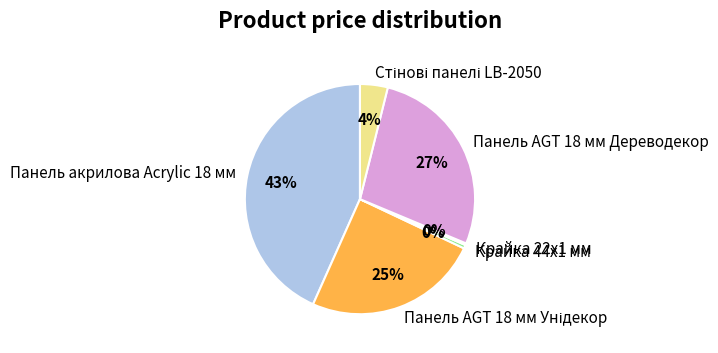

Is there a majority slice in this chart?

No